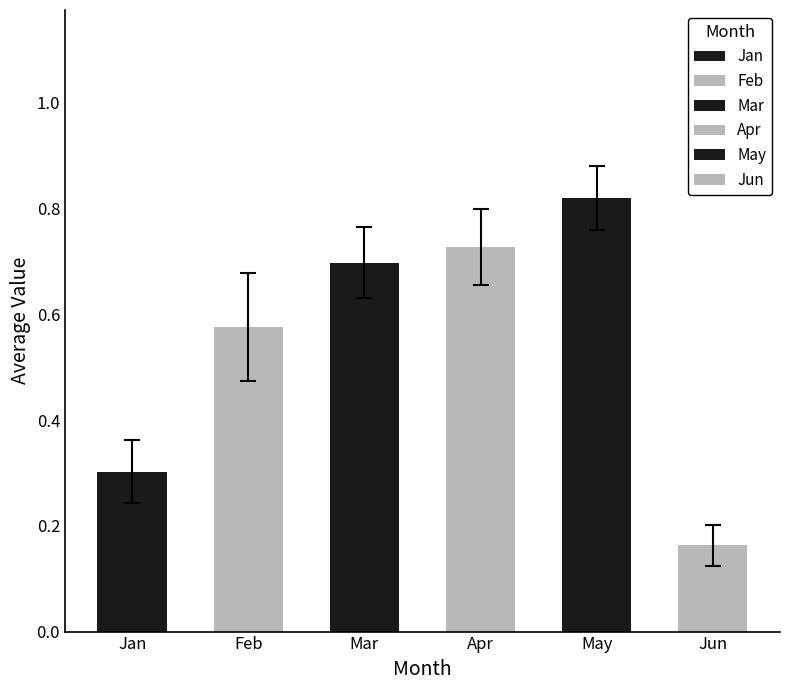

What are all the series names shown in the legend?

Jan, Feb, Mar, Apr, May, Jun